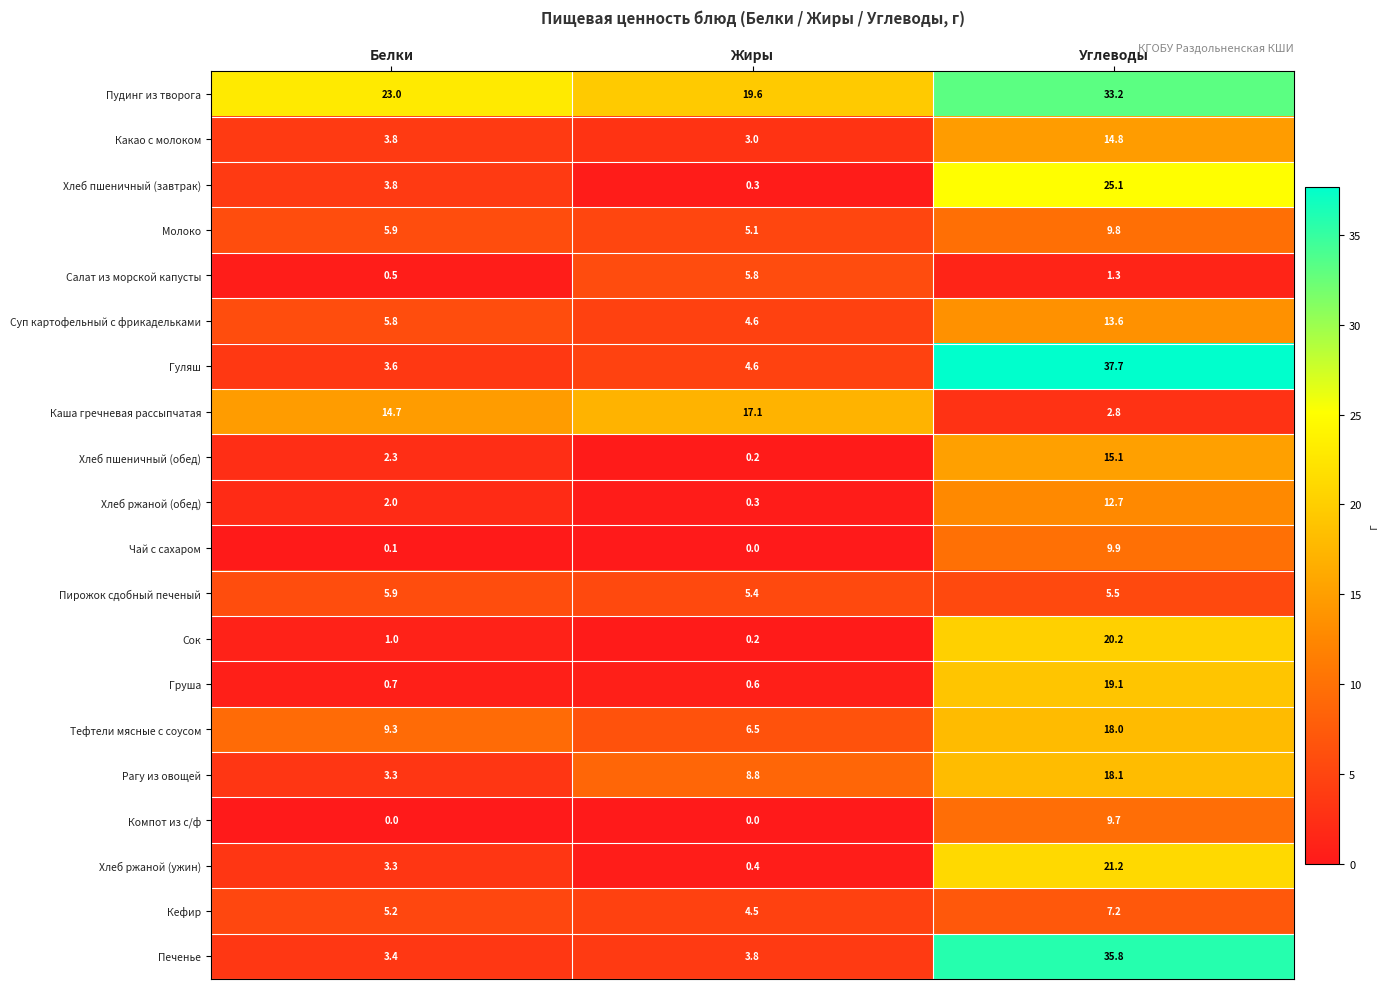

Which series has the largest total across all categories?

Пудинг из творога